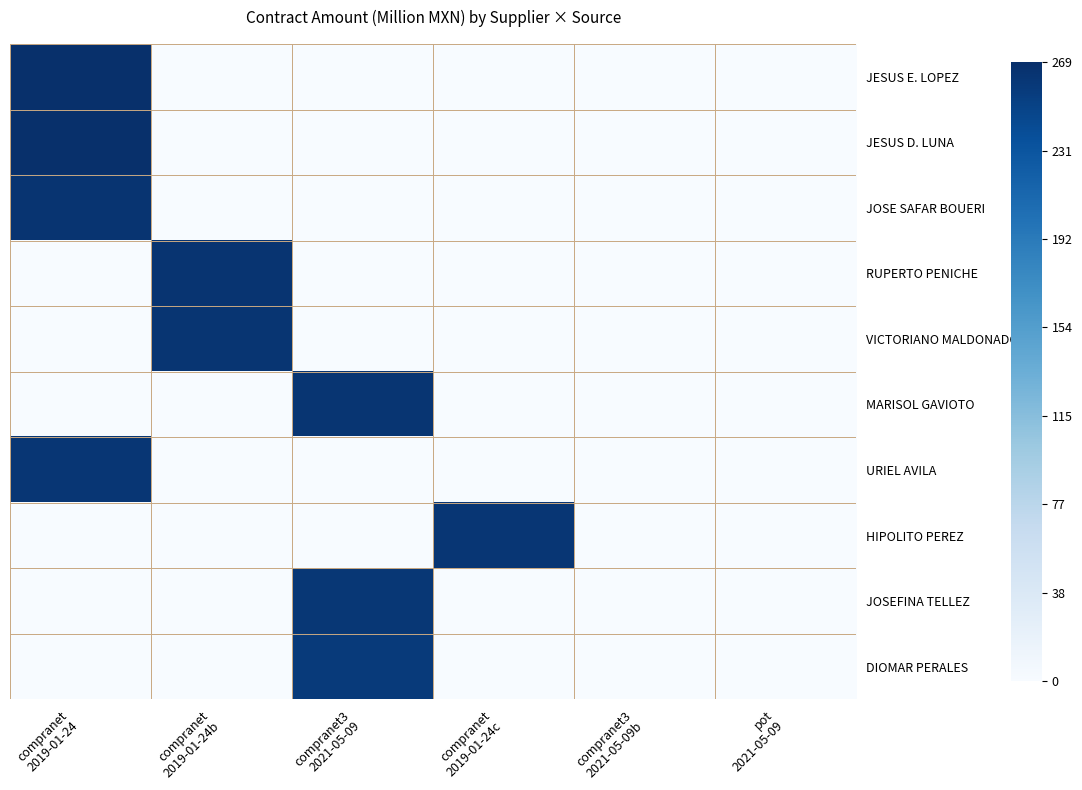

Which series changed the most between compranet 2019-01-24b and compranet 2019-01-24c?

RUPERTO PENICHE